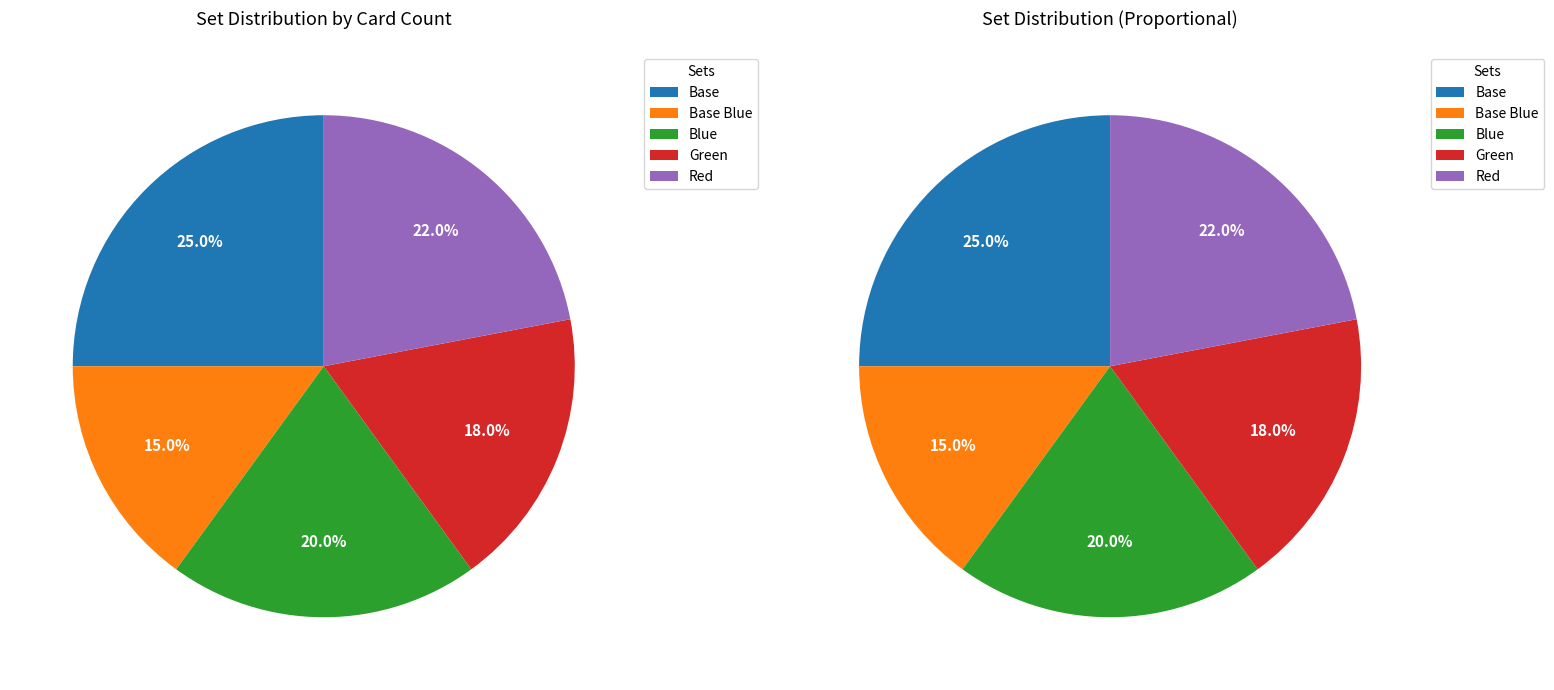

What is the smallest slice in the pie chart?

Base Blue